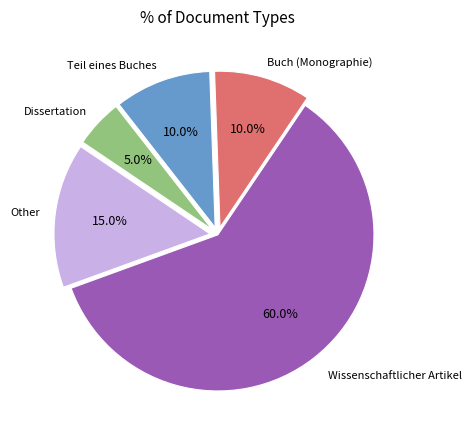

Does any single category account for the majority?

Yes